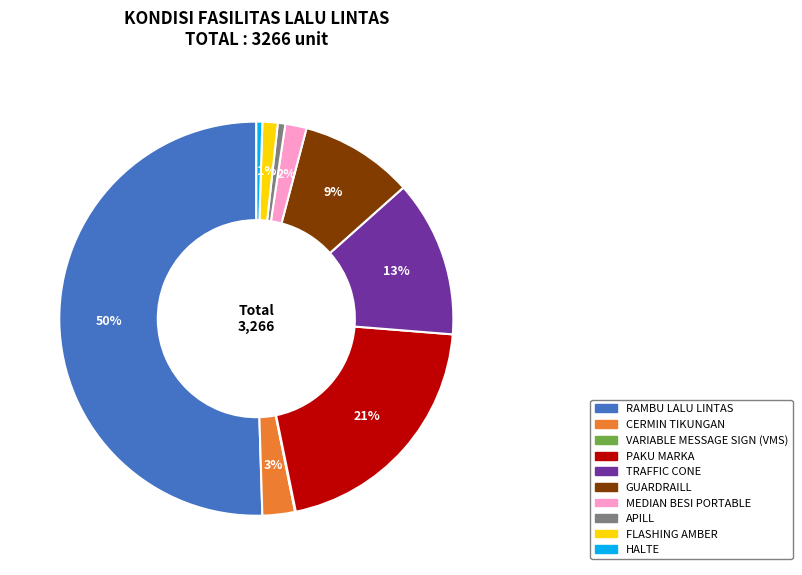

To the nearest percent, what percentage of the pie is GUARDRAILL?

9%